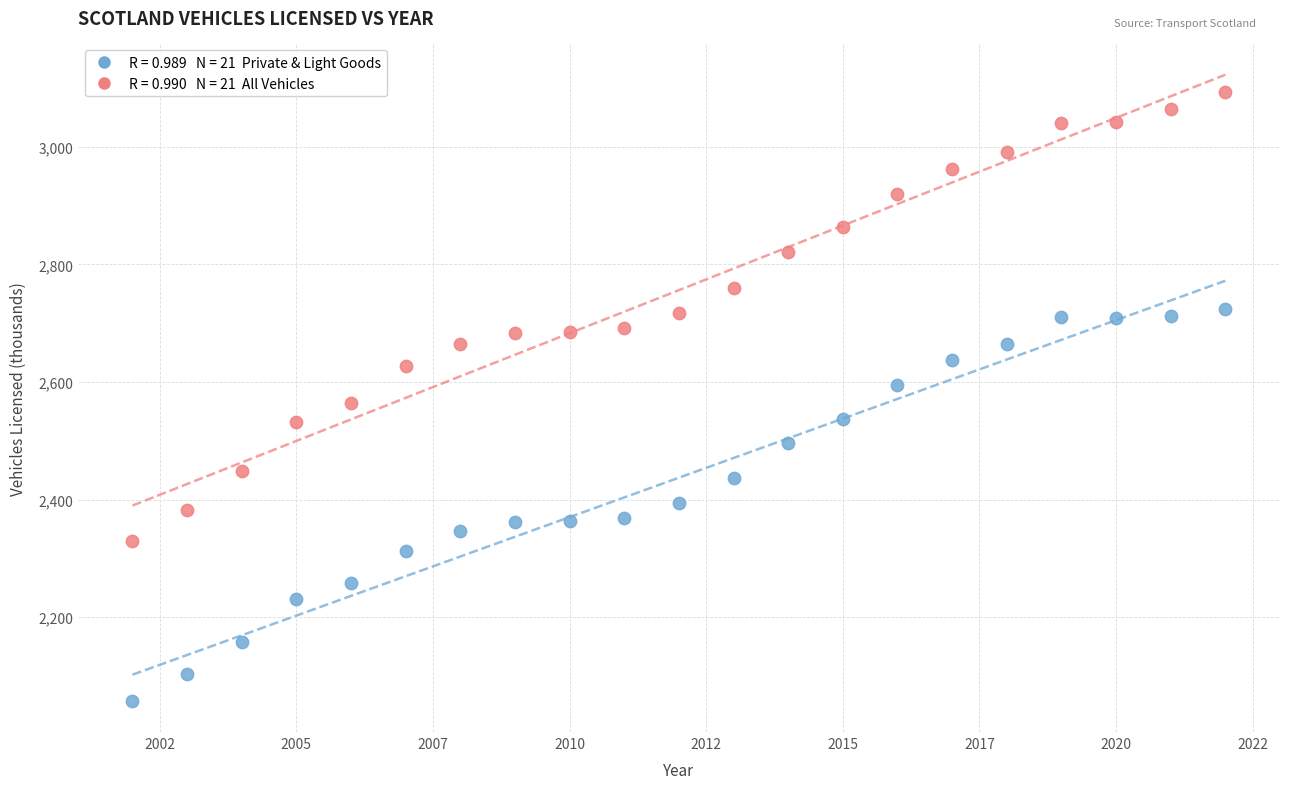

Across all data points, what is the range of X values (max minus min)?

20.0